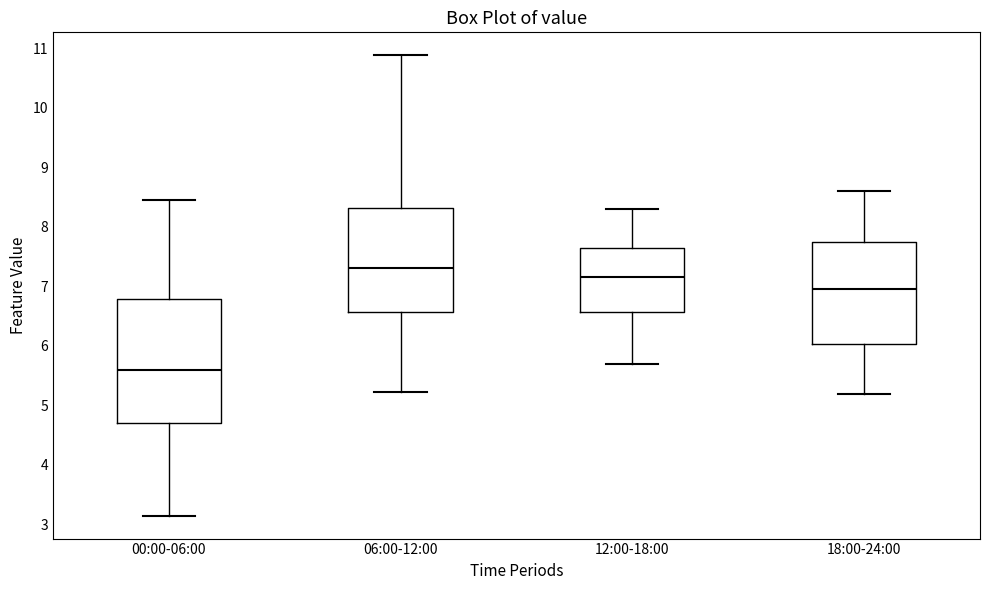

Reading left to right, transcribe this box plot: for each box, give where its median line is, the range the box spans, and where its two whiskers end, as read against the y-axis. The values are not printed on the chart, so give them approximately, as read against the axis.

00:00-06:00: median 5.6, box 4.7 to 6.8, whiskers 3.2 to 8.5
06:00-12:00: median 7.3, box 6.6 to 8.3, whiskers 5.2 to 10.9
12:00-18:00: median 7.2, box 6.6 to 7.7, whiskers 5.7 to 8.3
18:00-24:00: median 7.0, box 6.0 to 7.8, whiskers 5.2 to 8.6